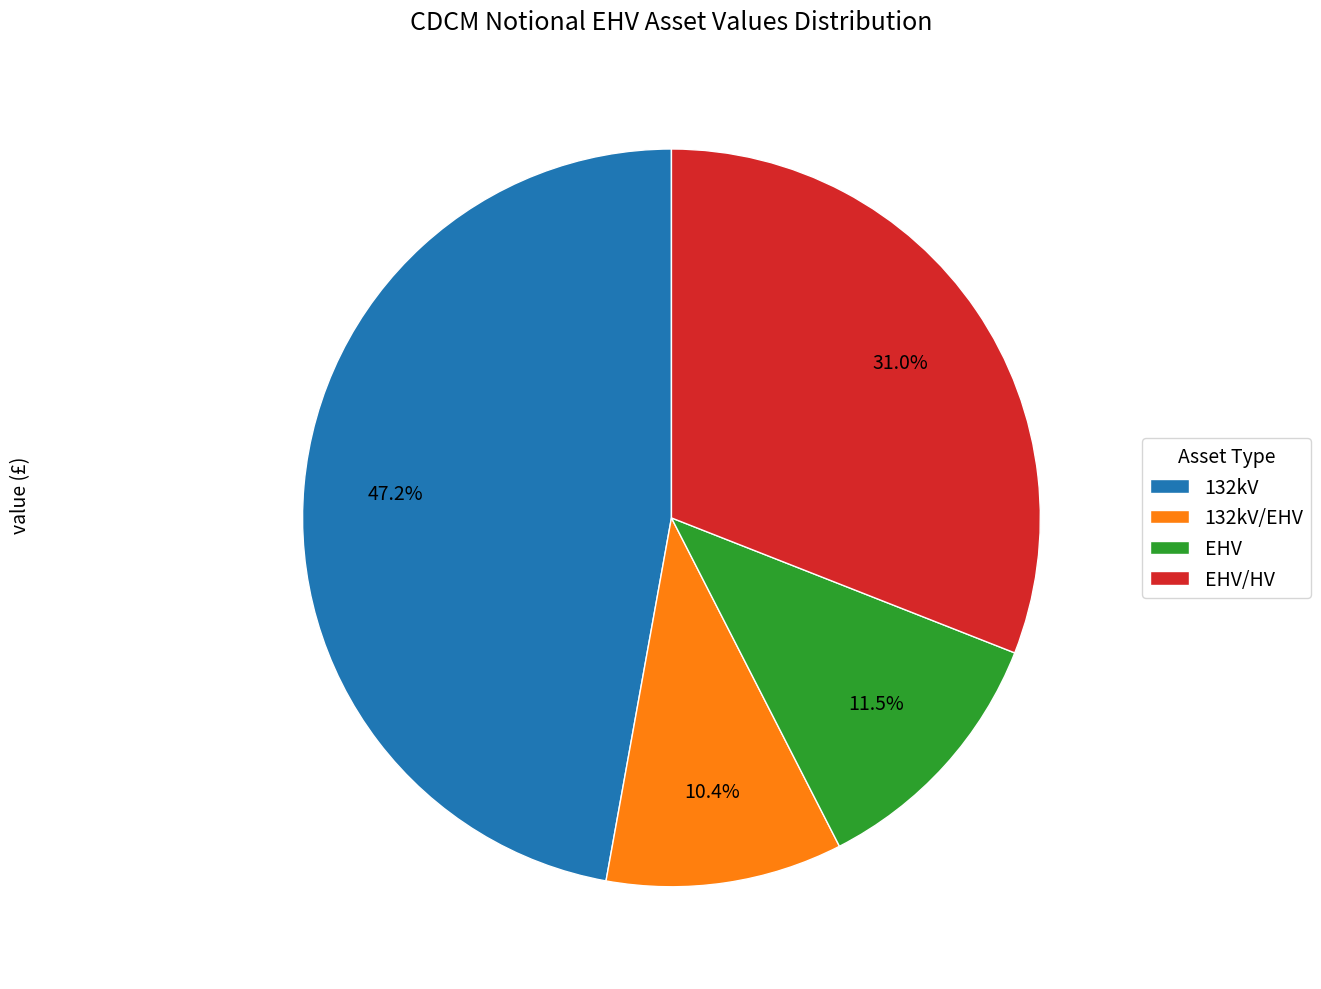

Count the number of slices in the pie.

4